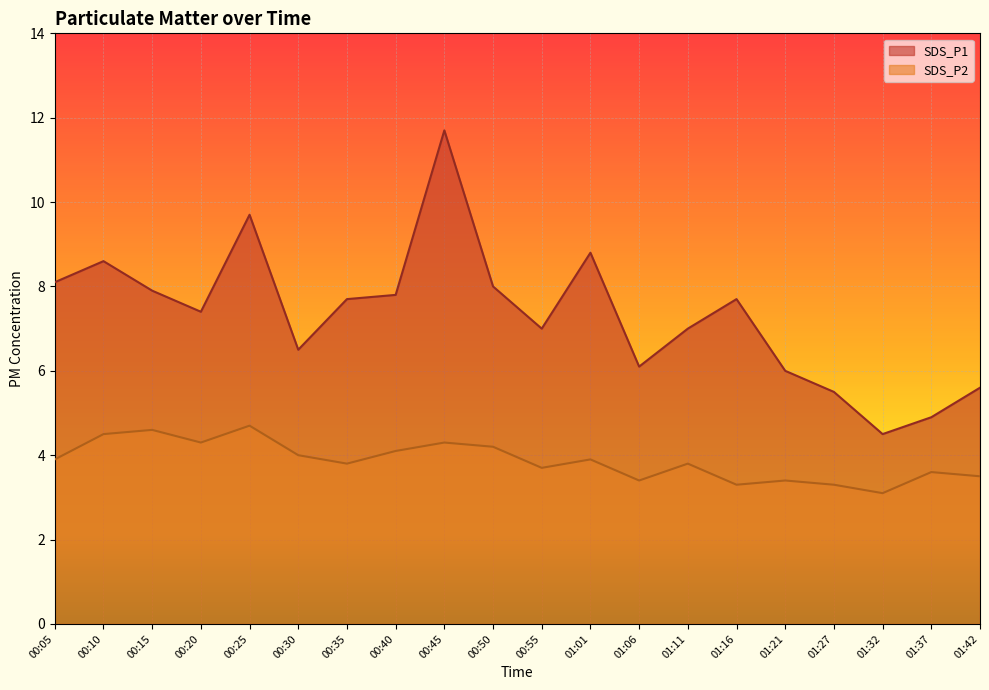

At how many categories does at least one series exceed 7?

11